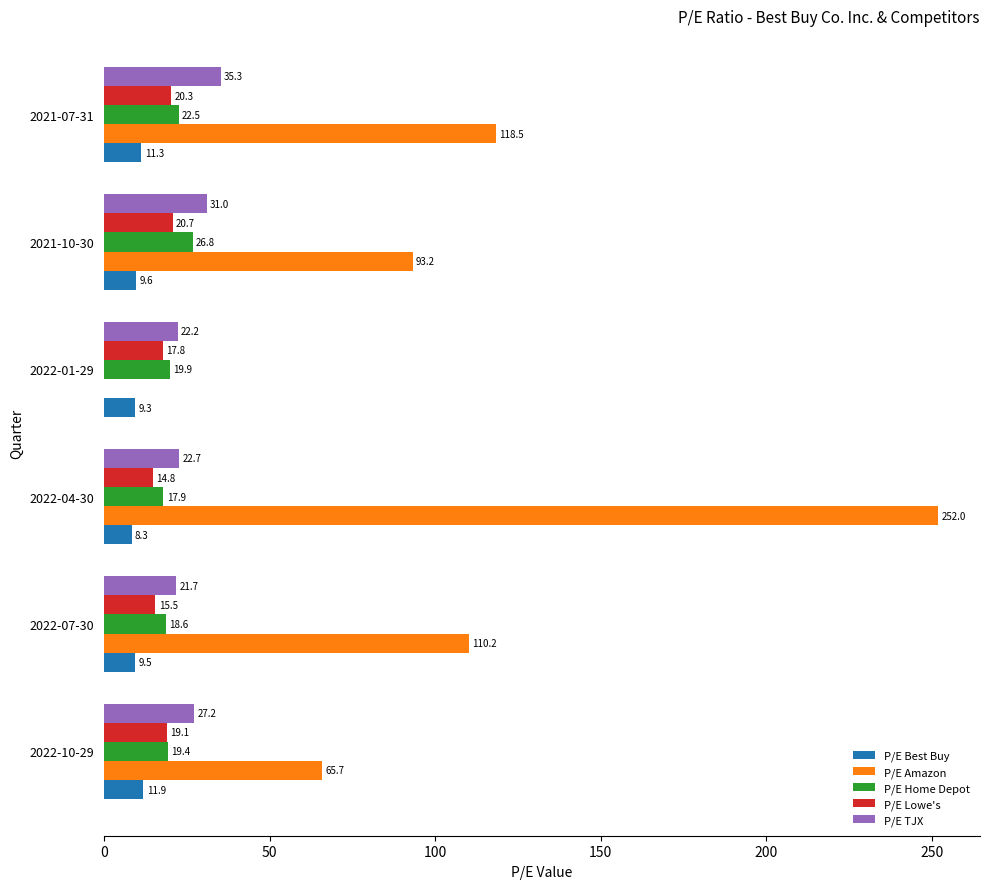

At which category does the chart reach its peak across all series?

2022-04-30